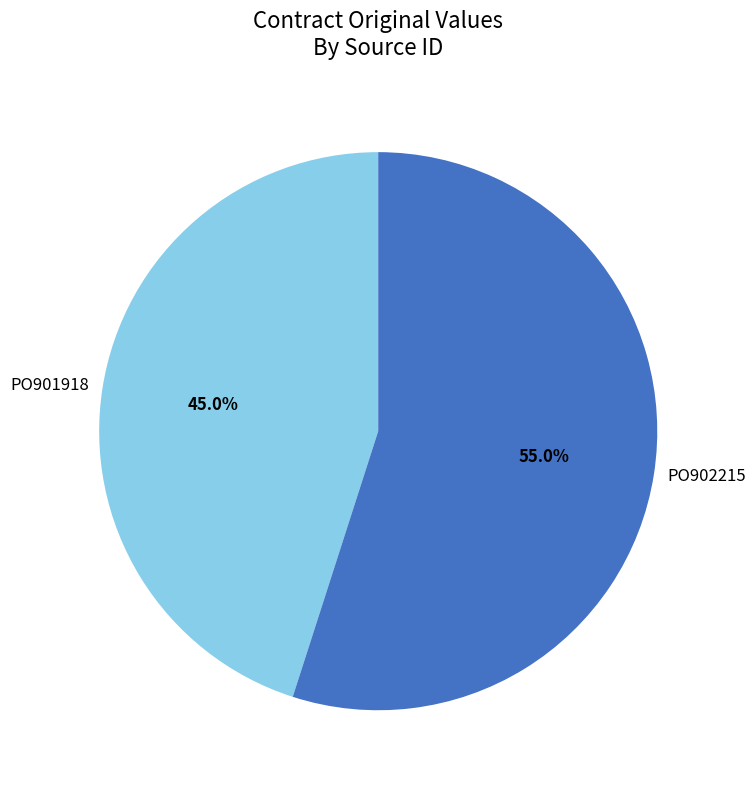

What is the smallest slice in the pie chart?

PO901918